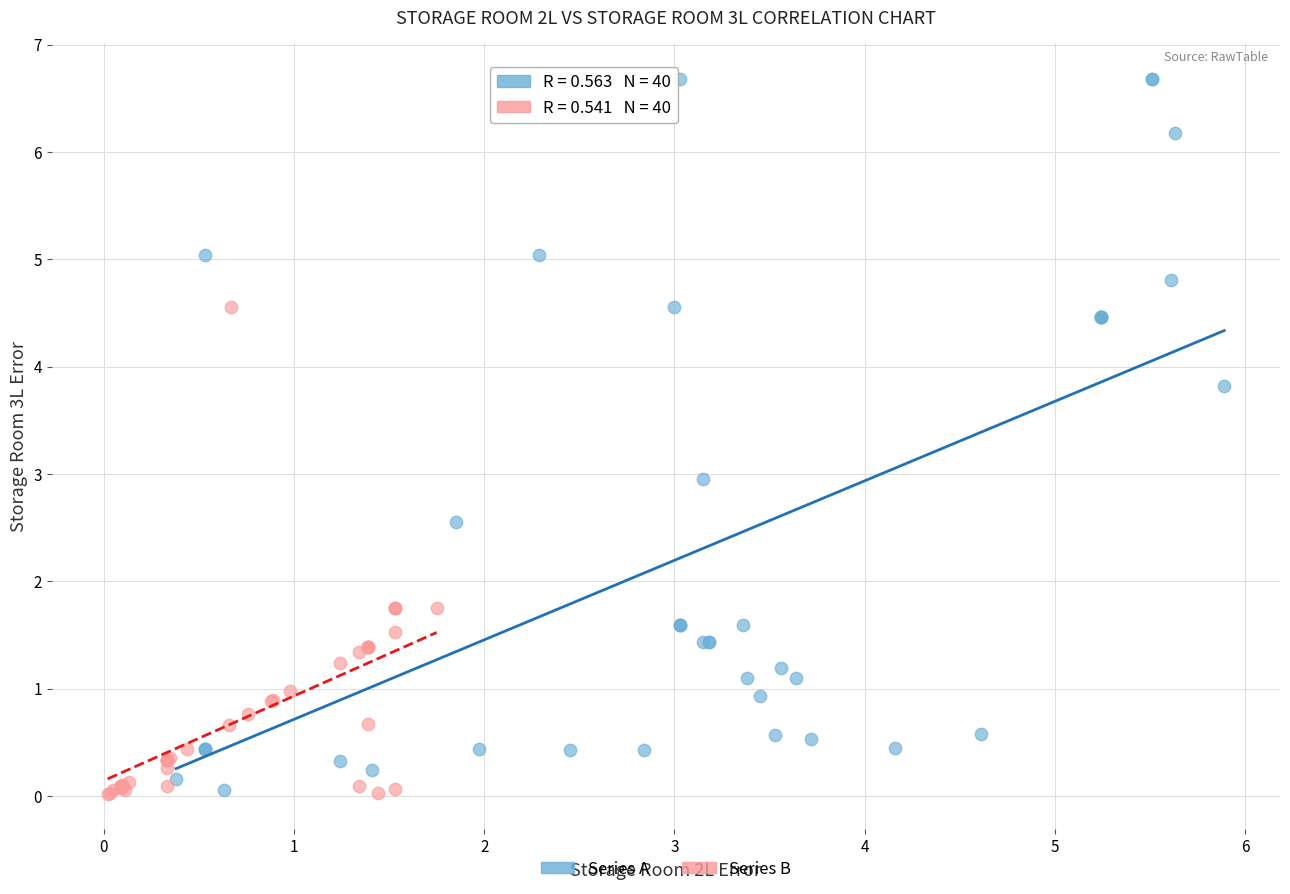

Which series has the widest spread of Y values?

Series A